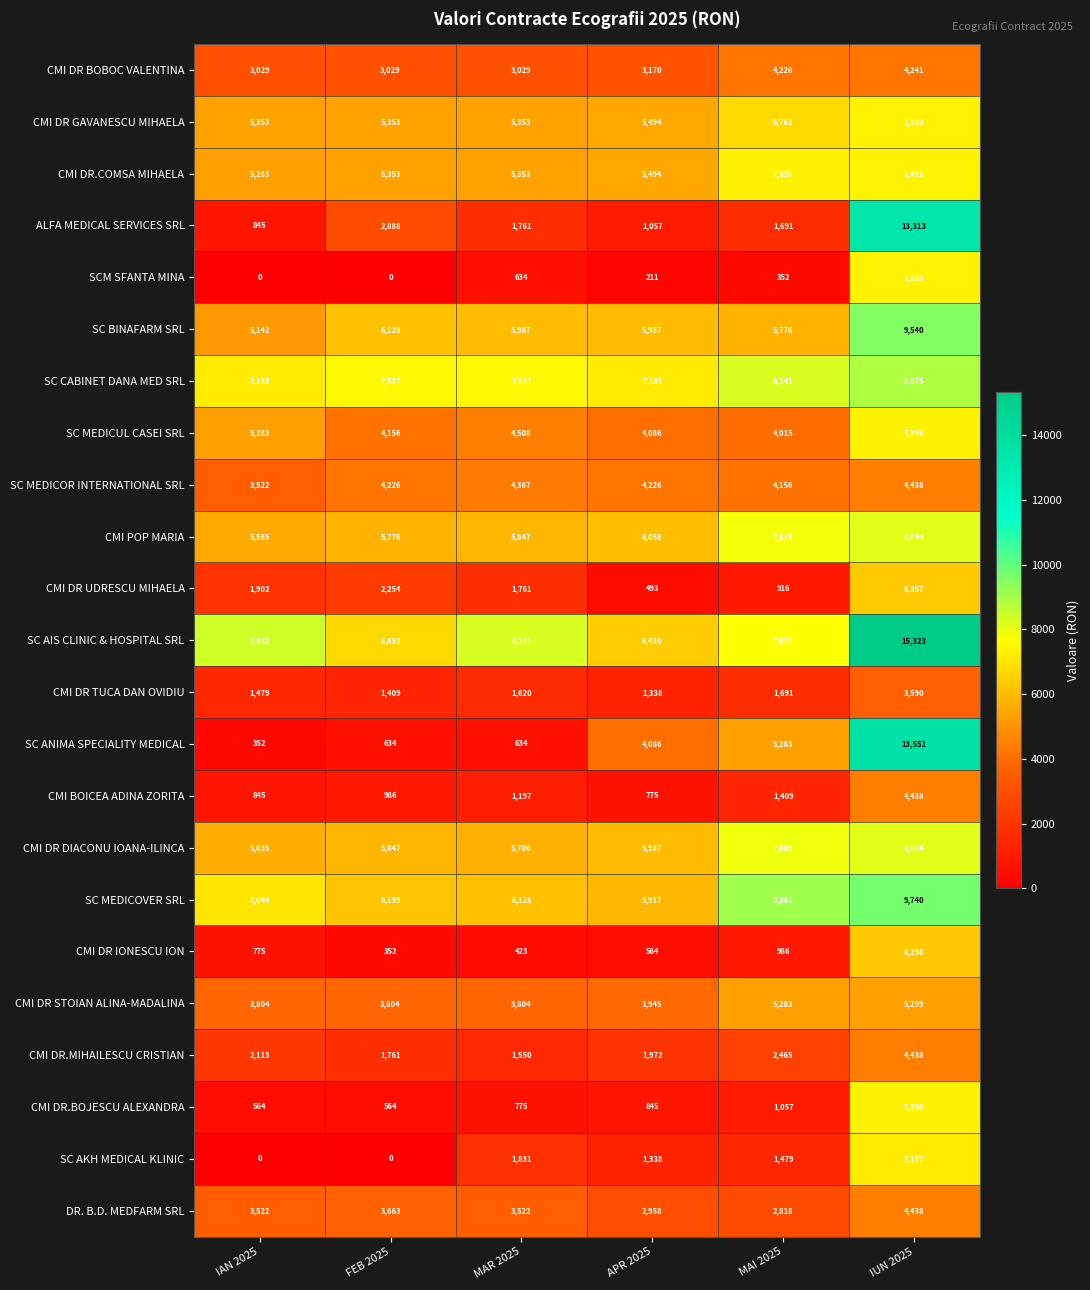

Between FEB 2025 and IUN 2025, which series saw the biggest shift?

SC ANIMA SPECIALITY MEDICAL